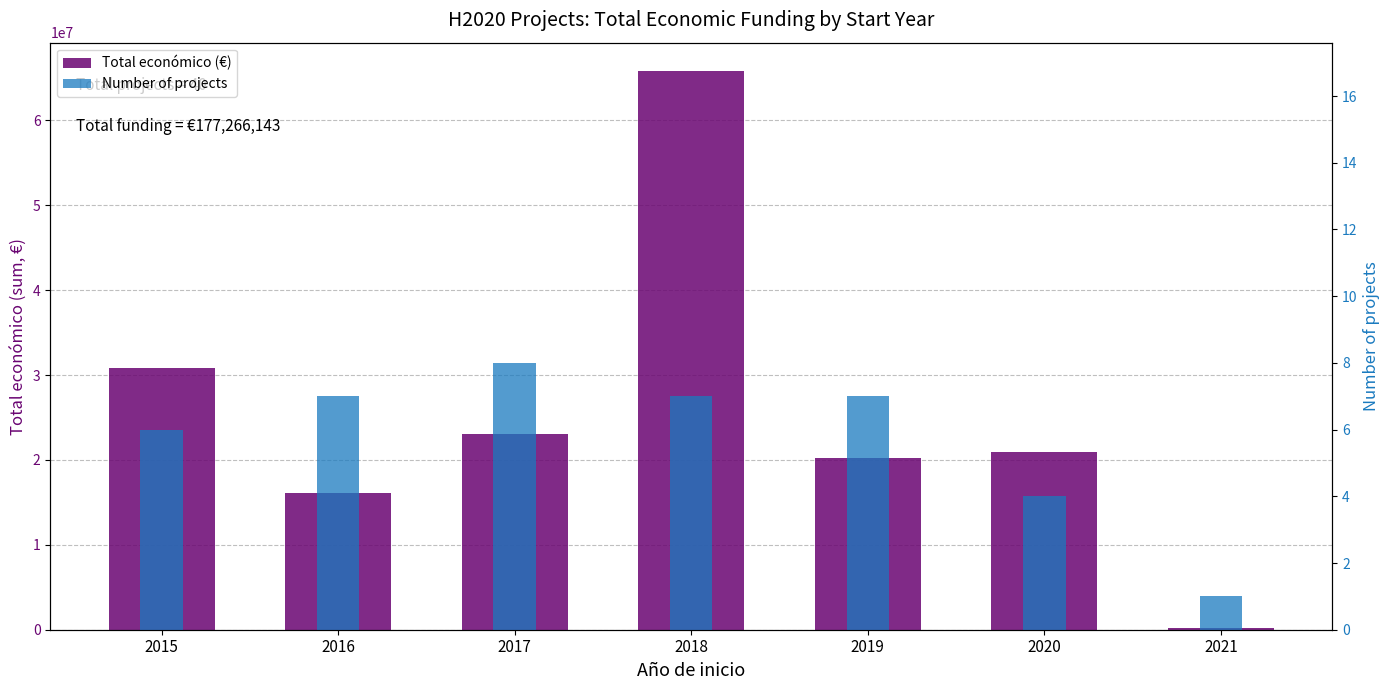

Reading right to left, transcribe all the data shown in this chart.

Total económico (€): 2021=172932	2020=20983107	2019=20201697	2018=65862473	2017=23042130	2016=16134408	2015=30869396
Number of projects: 2021=1	2020=4	2019=7	2018=7	2017=8	2016=7	2015=6